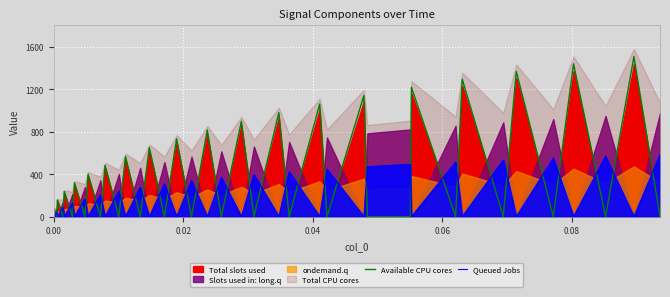

How many interior local peaks does the Available CPU cores series have?

19